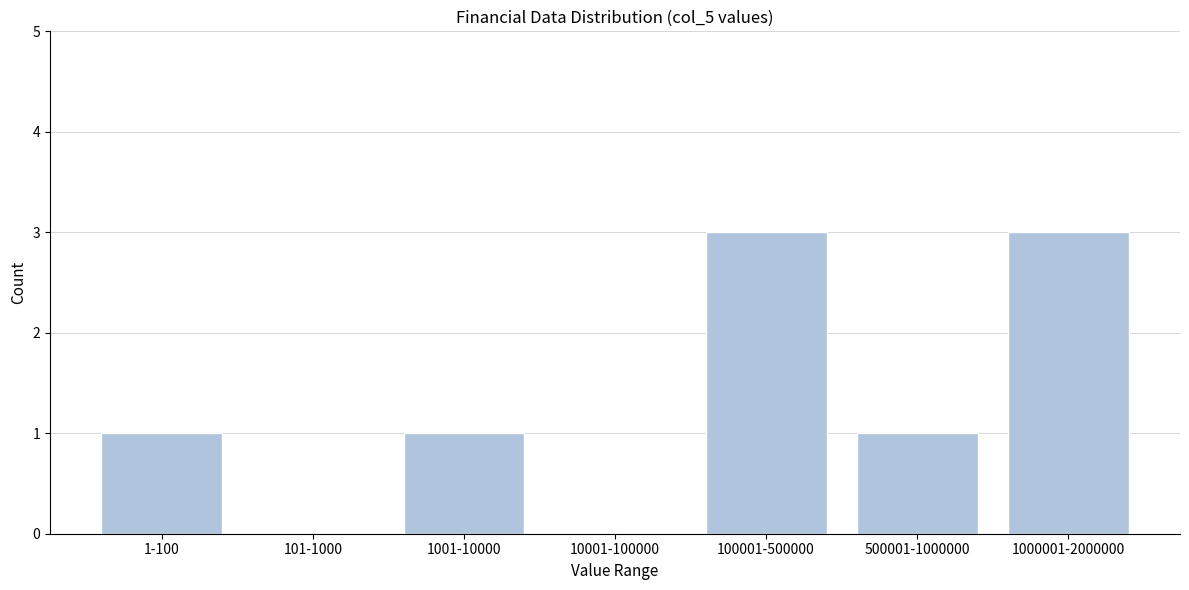

Reading right to left, what are all the values shown in this chart?

1000001-2000000=3	500001-1000000=1	100001-500000=3	10001-100000=0	1001-10000=1	101-1000=0	1-100=1